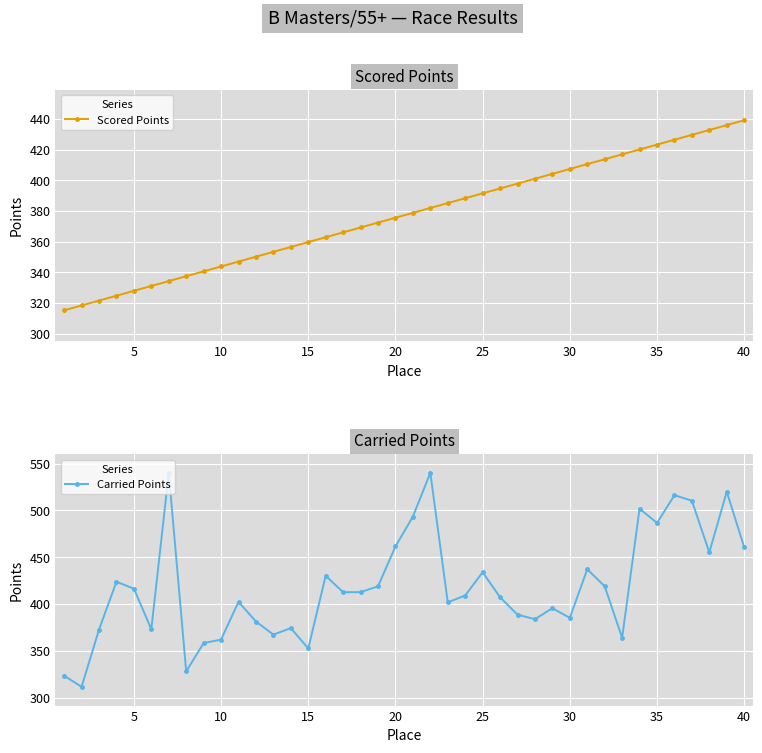

True or false: Scored Points has a value of 92.9 at 25.

False